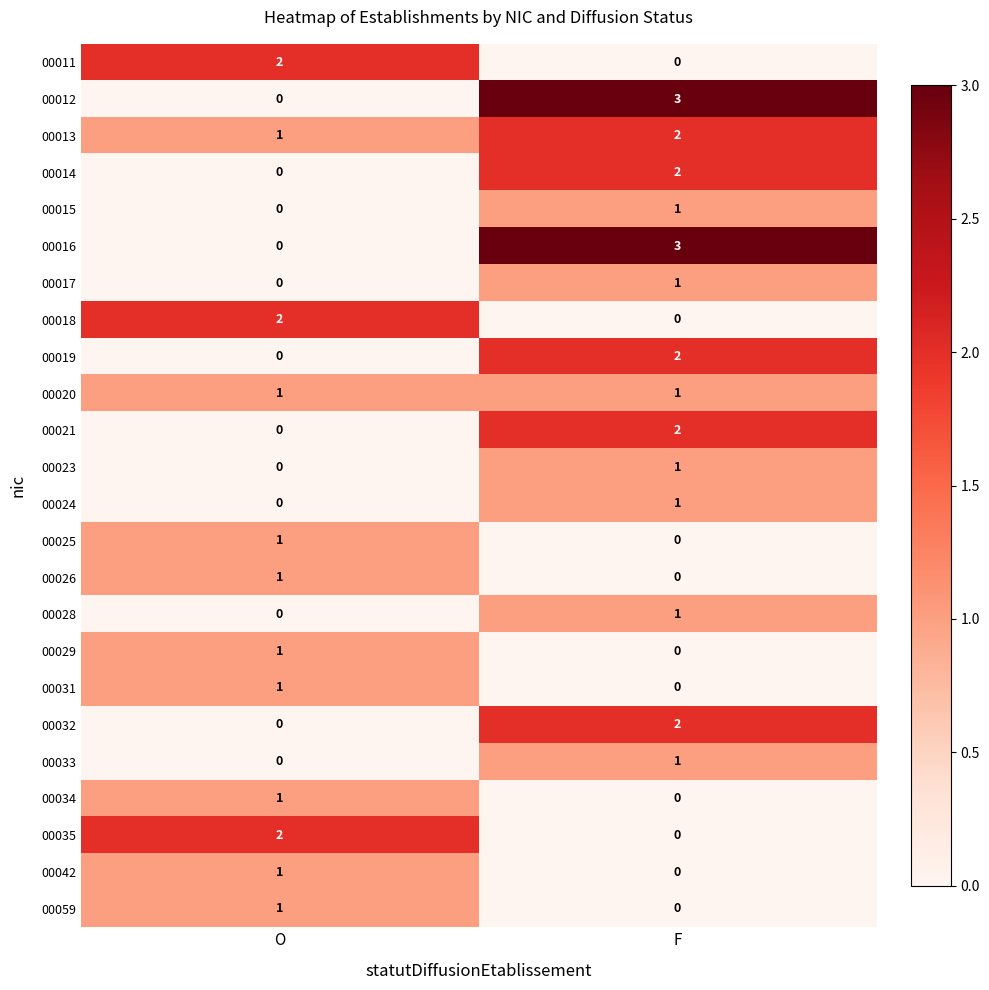

Rank the categories by 00035 value from lowest to highest.

F, O